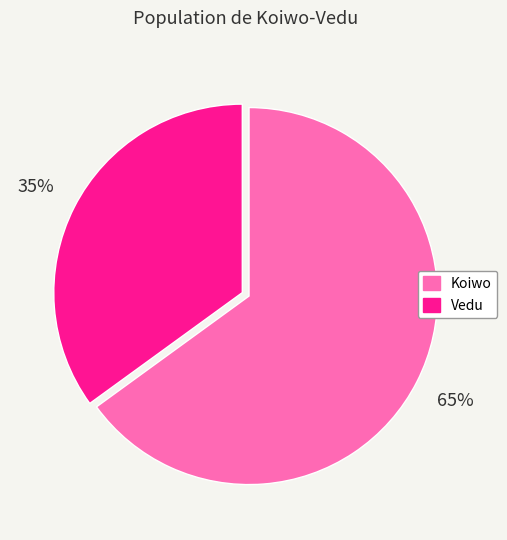

Which category has the smallest portion of the pie?

Vedu